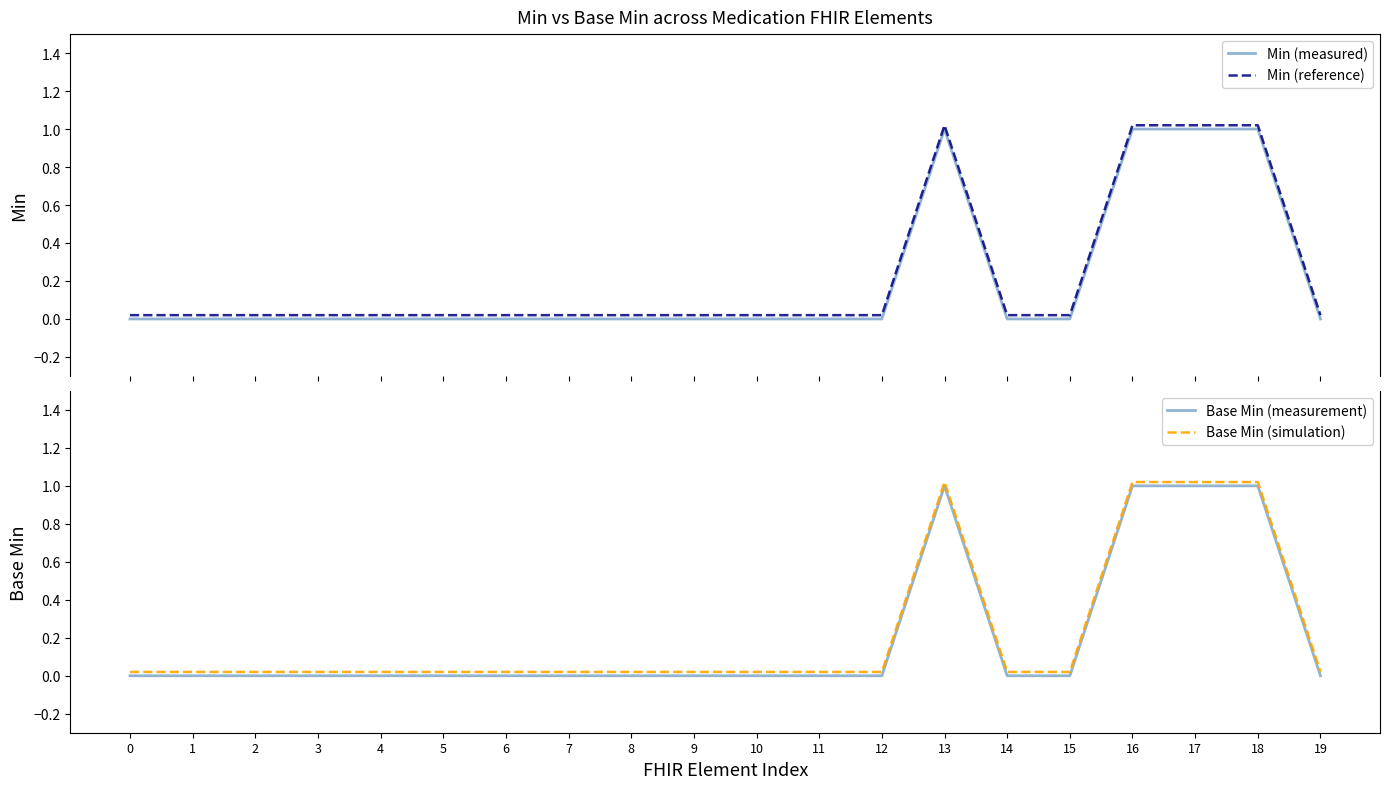

True or false: Min (reference) has more than 1 interior local peaks.

False